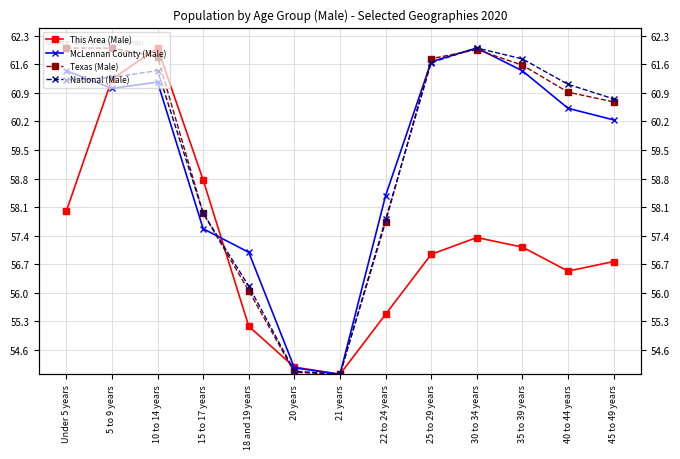

How many categories are shown in the chart?

13